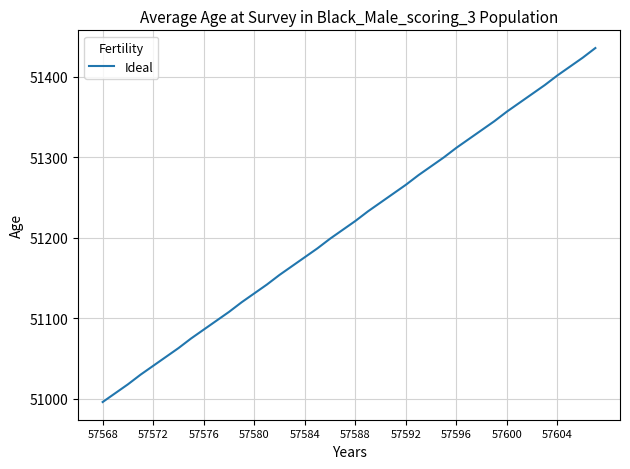

What is the difference between the maximum and minimum values?

440